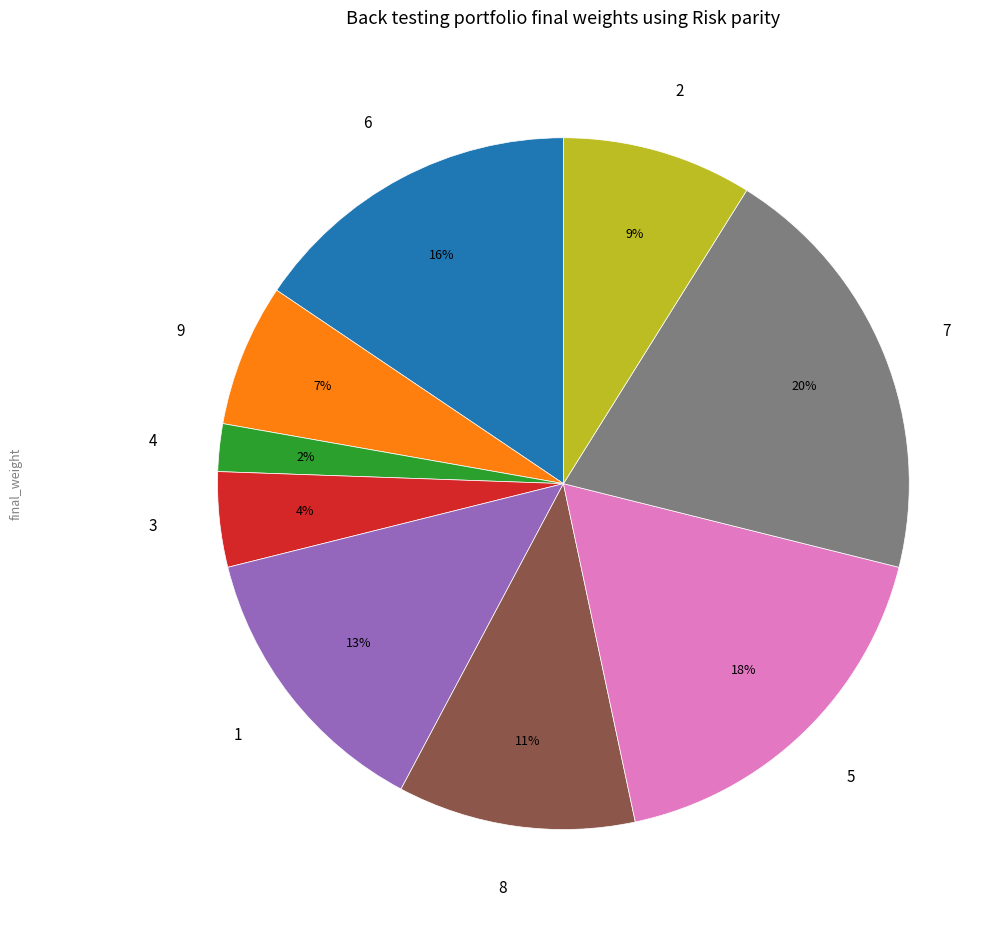

Count the number of slices in the pie.

9